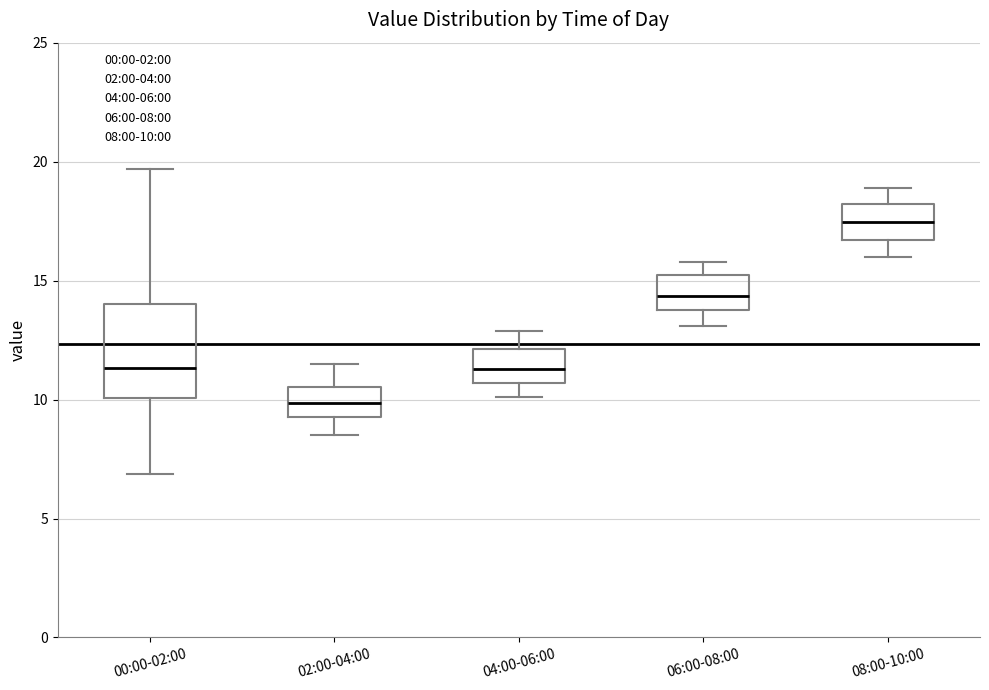

Comparing the boxes themselves (not the whiskers), which one is the tallest?

00:00-02:00